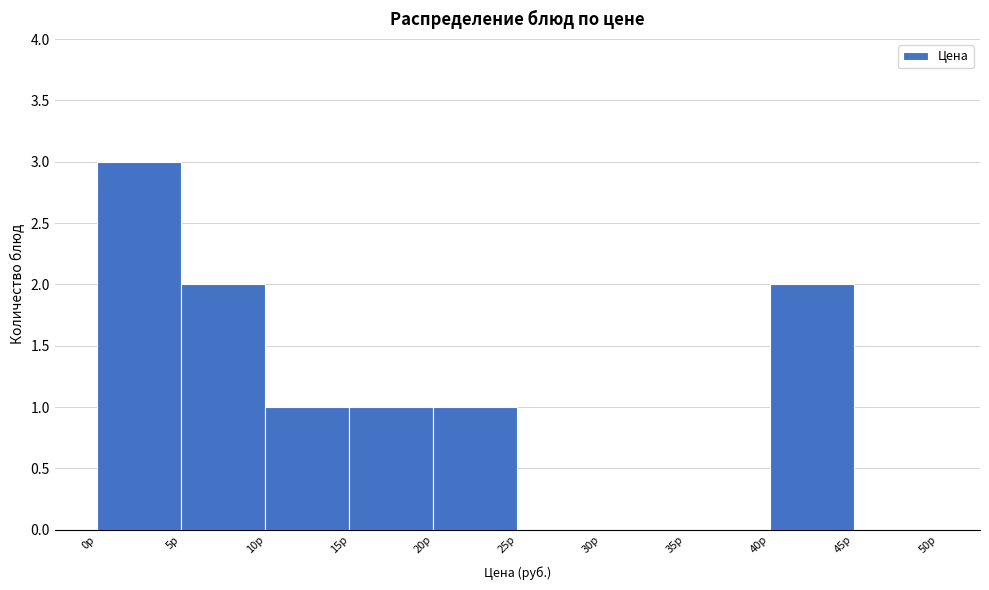

Reading left to right, transcribe this chart: for each bar, give the range it covers on the x-axis and its height. The values are not printed on the chart, so give them approximately, as read against the axis.

0 to 5: 3
5 to 10: 2
10 to 15: 1
15 to 20: 1
20 to 25: 1
25 to 30: 0
30 to 35: 0
35 to 40: 0
40 to 45: 2
45 to 50: 0